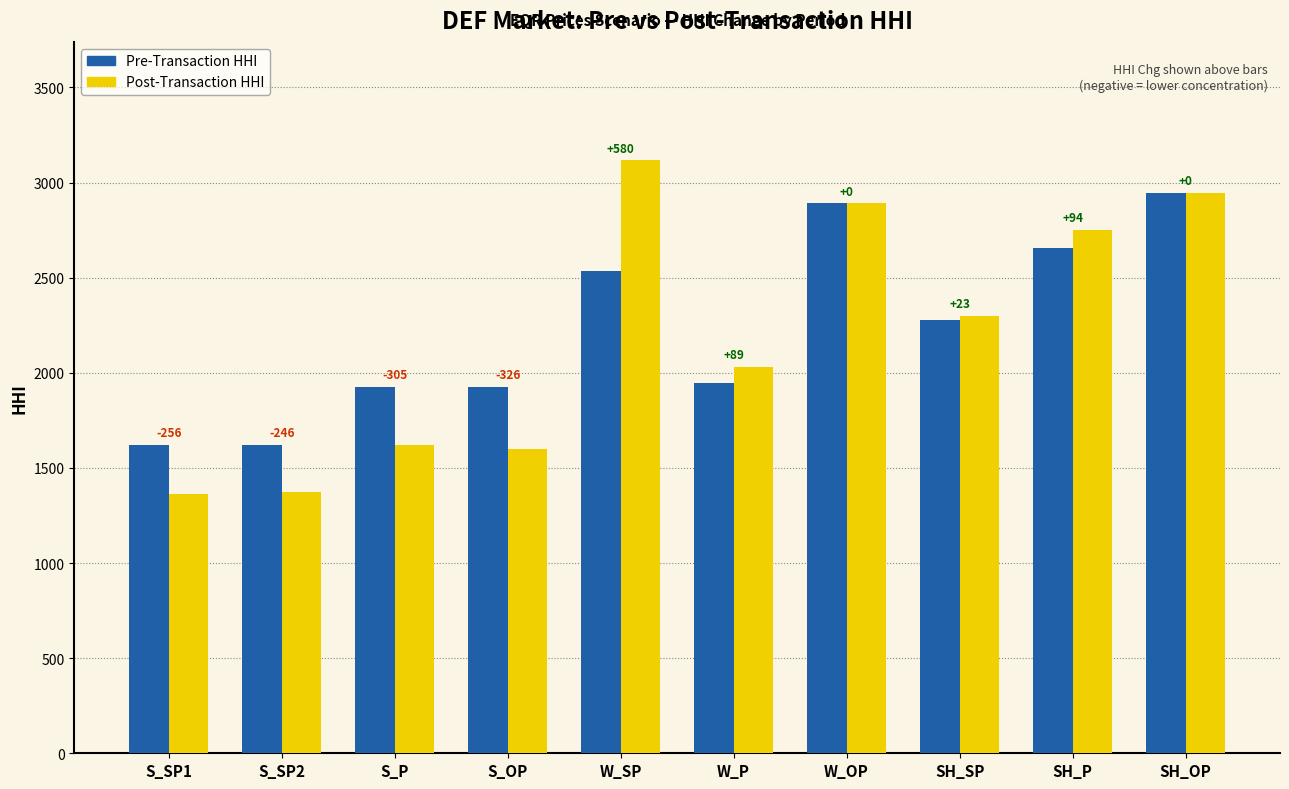

What is the difference between the second highest and second lowest values in the Pre-Transaction HHI series?

1269.9